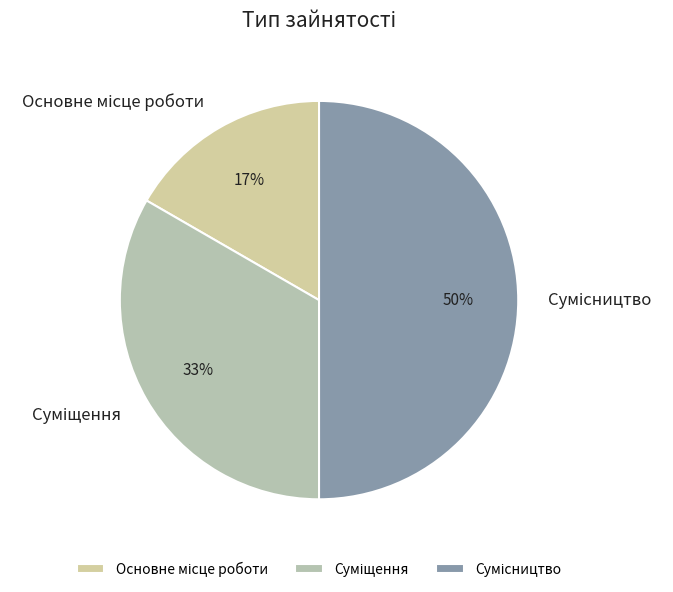

To the nearest percent, what is the average slice percentage?

33%